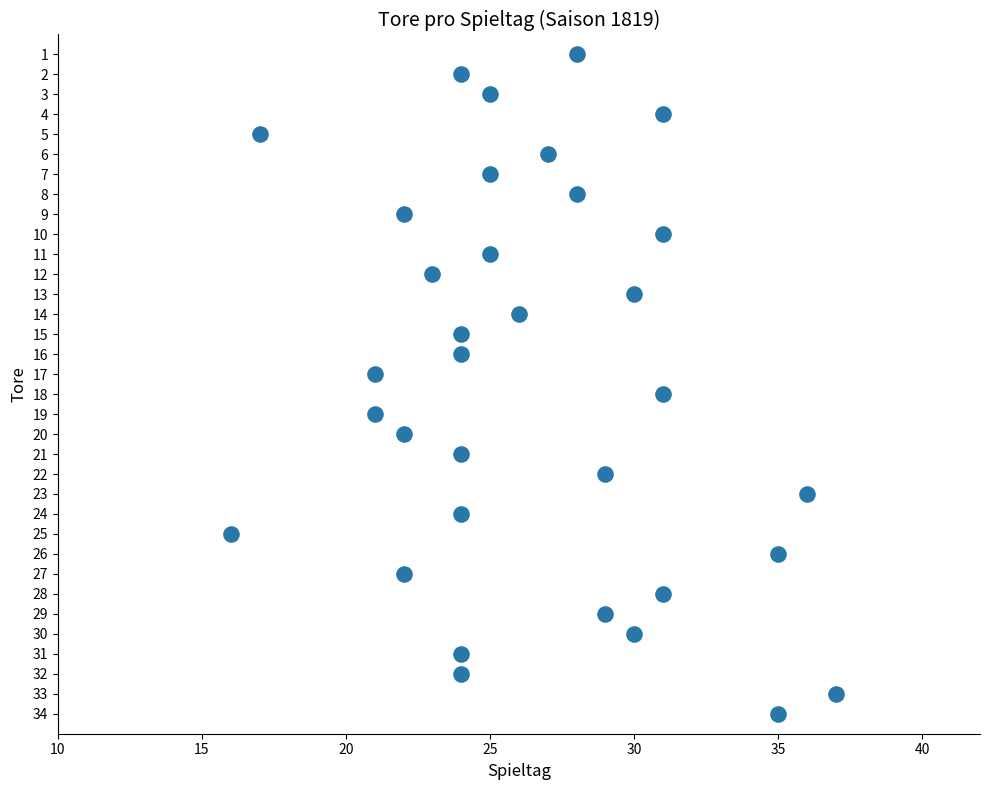

What is the range of X values (max minus min)?

21